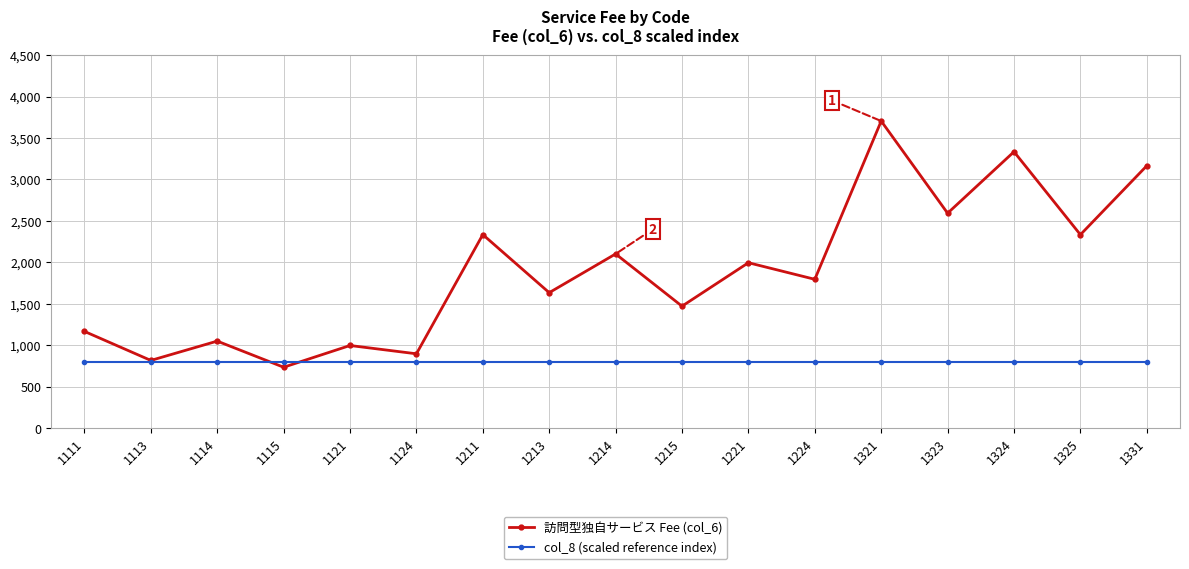

Which series has the largest total across all categories?

訪問型独自サービス Fee (col_6)